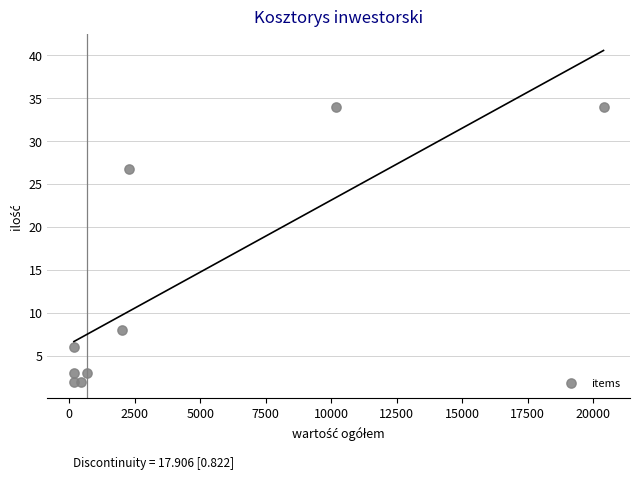

What is the average X value?

4065.1